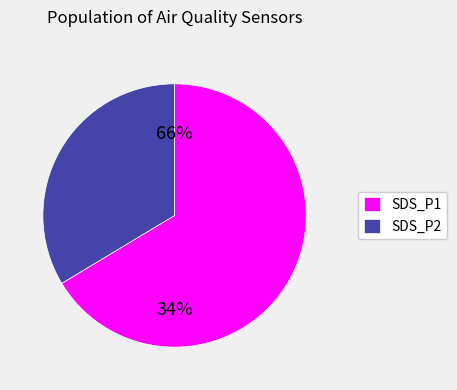

What is the total percentage of SDS_P1 and SDS_P2?

100.0%